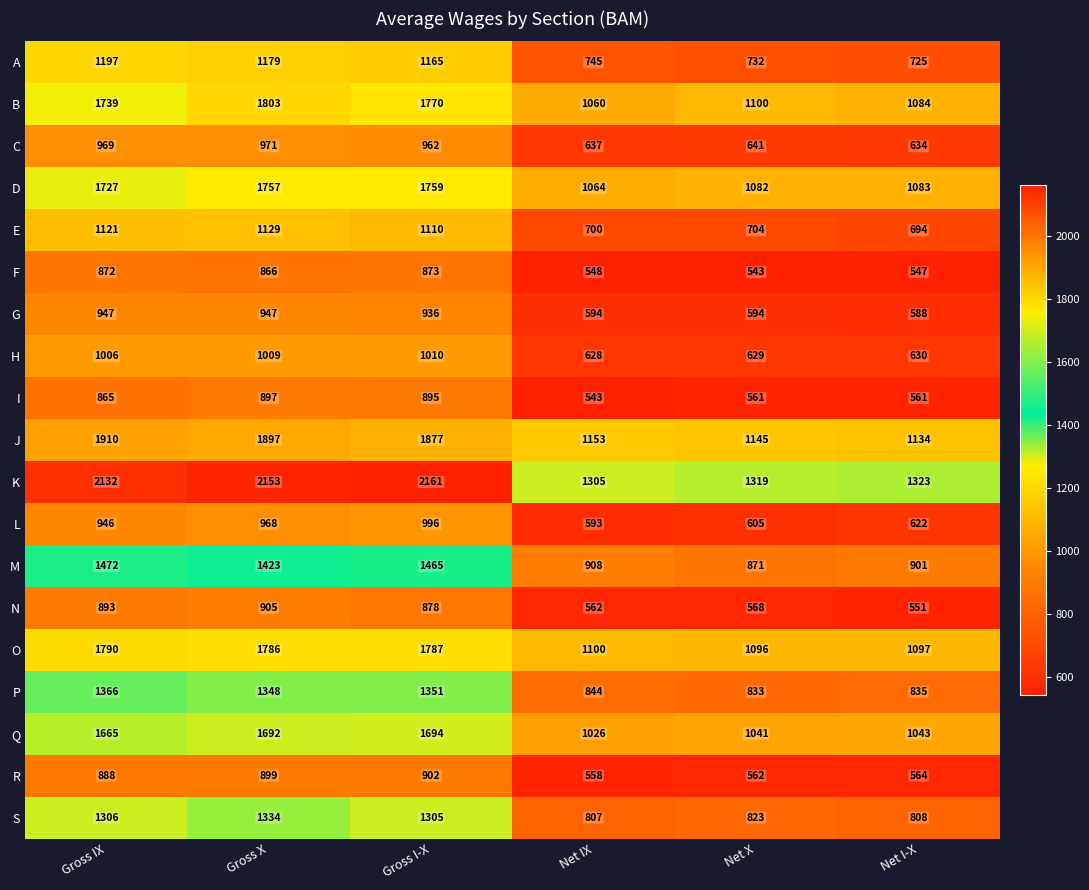

Count the number of categories in the chart.

6